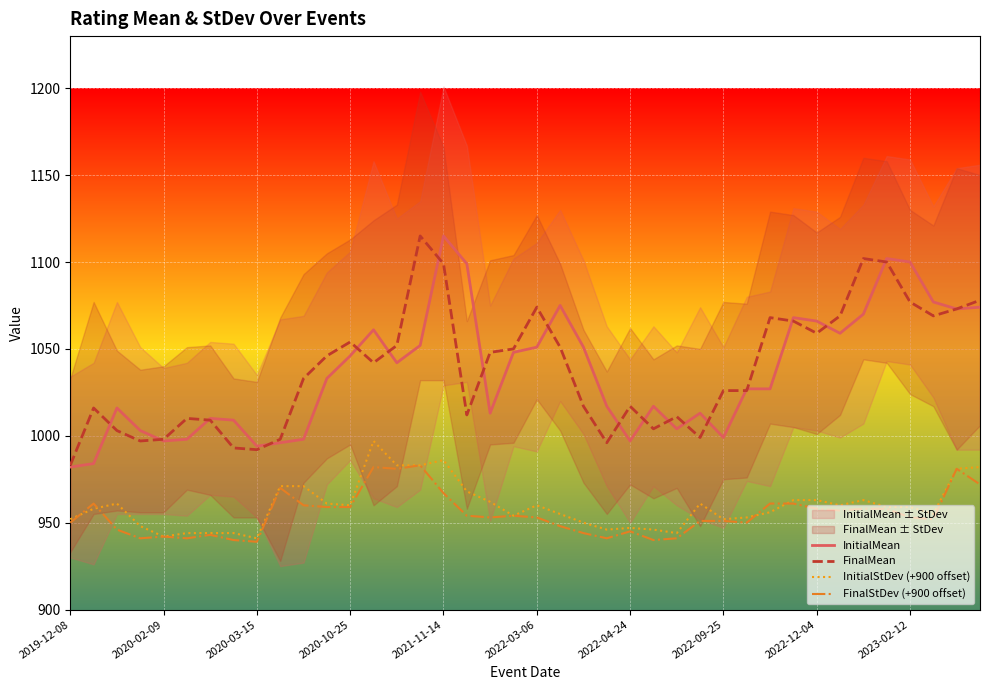

Reading right to left, list all the values displayed in this chart.

InitialMean: 1074	1073	1077	1100	1102	1070	1059	1066	1068	1027	1027	999	1013	1004	1017	997	1017	1051	1075	1051	1048	1013	1099	1115	1052	1042	1061	1046	1033	998	996	994	1009	1010	998	997	1003	1016	984	982
FinalMean: 1078	1073	1069	1077	1100	1102	1069	1059	1066	1068	1026	1026	999	1011	1004	1017	996	1017	1051	1074	1050	1048	1012	1099	1115	1052	1042	1054	1046	1033	998	992	993	1009	1010	998	997	1003	1016	983
InitialStDev (+900 offset): 982	981	955	959	959	963	960	963	963	956	953	952	961	944	946	947	946	950	955	960	954	962	968	986	983	983	997	960	961	971	971	941	944	944	944	942	948	961	958	952
FinalStDev (+900 offset): 972	981	952	953	958	958	957	958	961	961	950	951	951	941	940	945	941	944	948	953	954	953	954	967	983	981	982	959	959	960	970	939	940	943	941	942	941	946	961	950